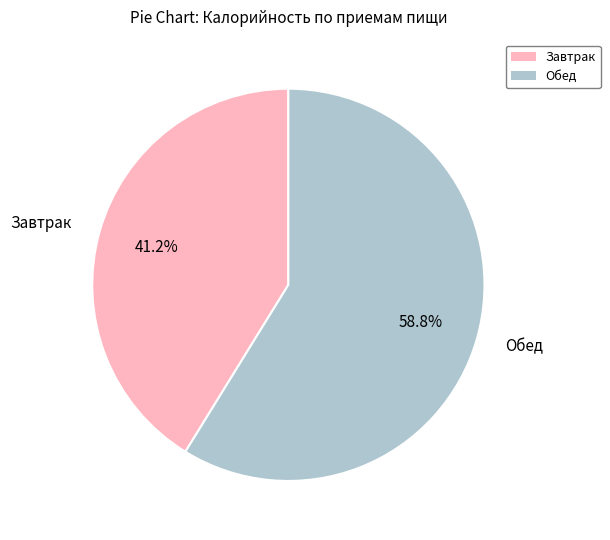

Approximately how many times larger is the value at Обед compared to Завтрак?

1.4